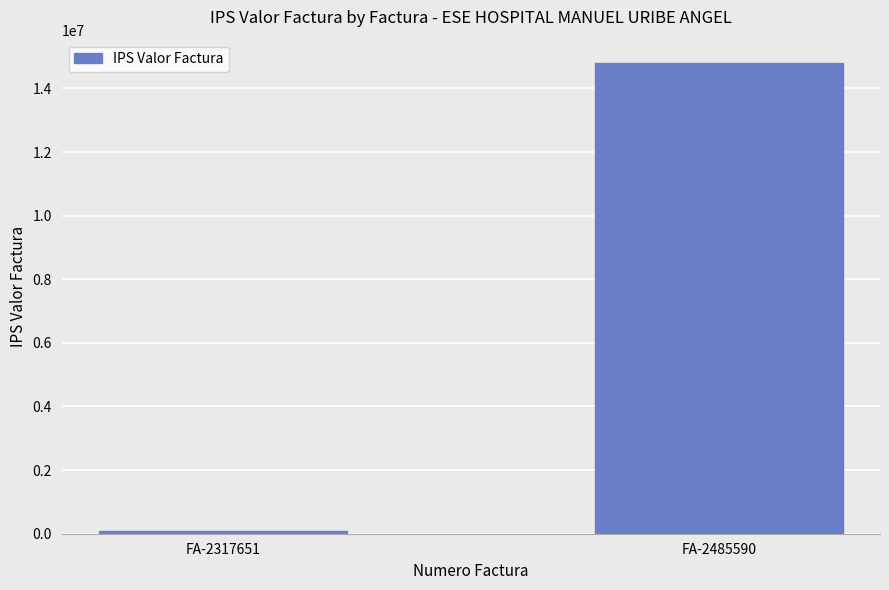

Reading left to right, what are all the values shown in this chart?

FA-2317651=80800	FA-2485590=14792452